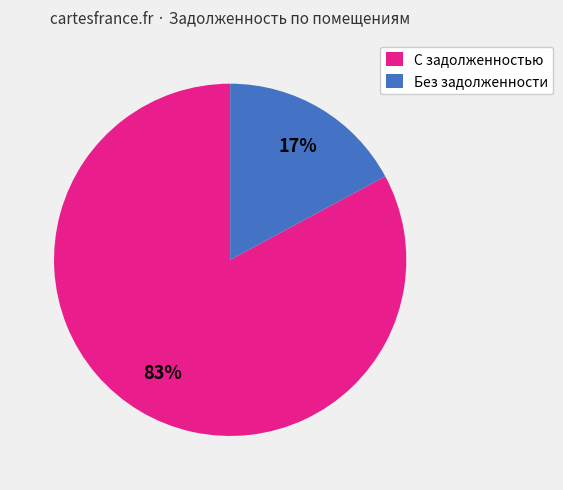

Do С задолженностью and Без задолженности together represent more than half of the pie?

Yes